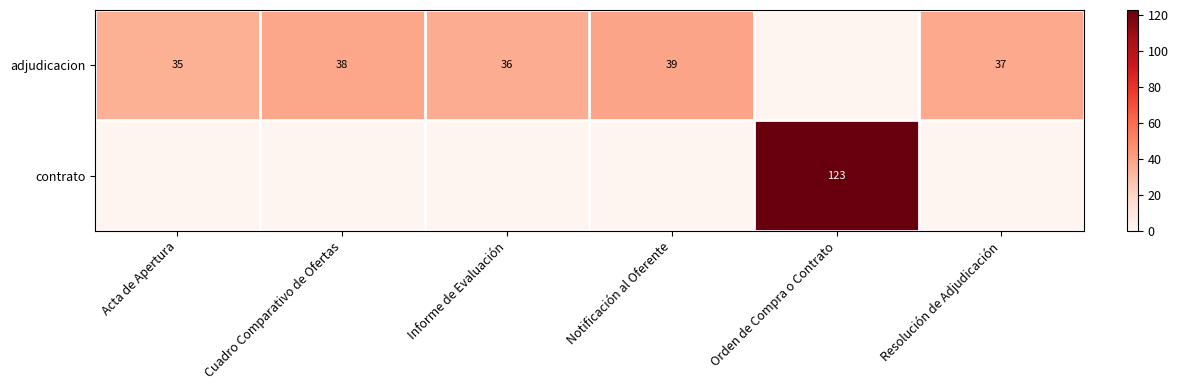

Is it true that adjudicacion equals 14 at Notificación al Oferente?

False